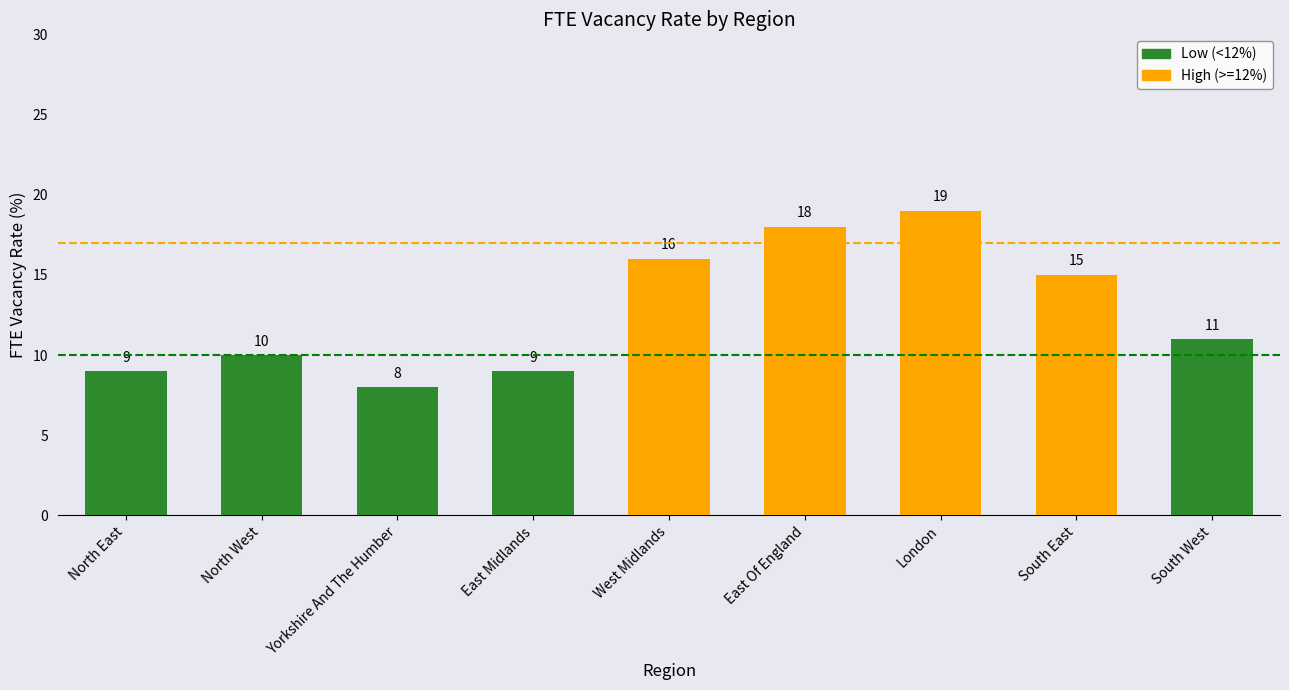

How many data points are above 11?

4